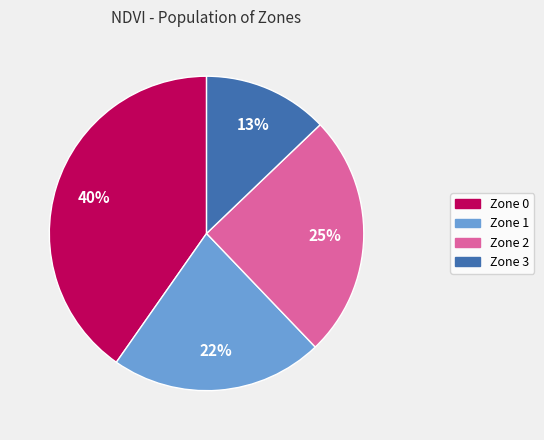

Is the sum of Zone 2 and Zone 0 greater than half?

Yes